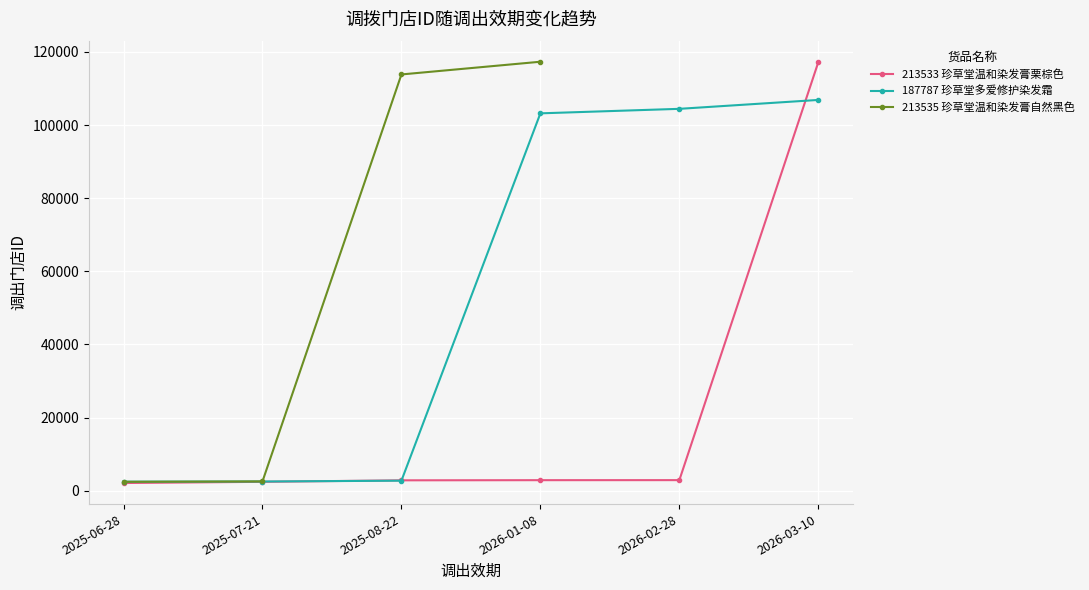

How many data points in 187787 珍草堂多爱修护染发霜 are above 103198?

2